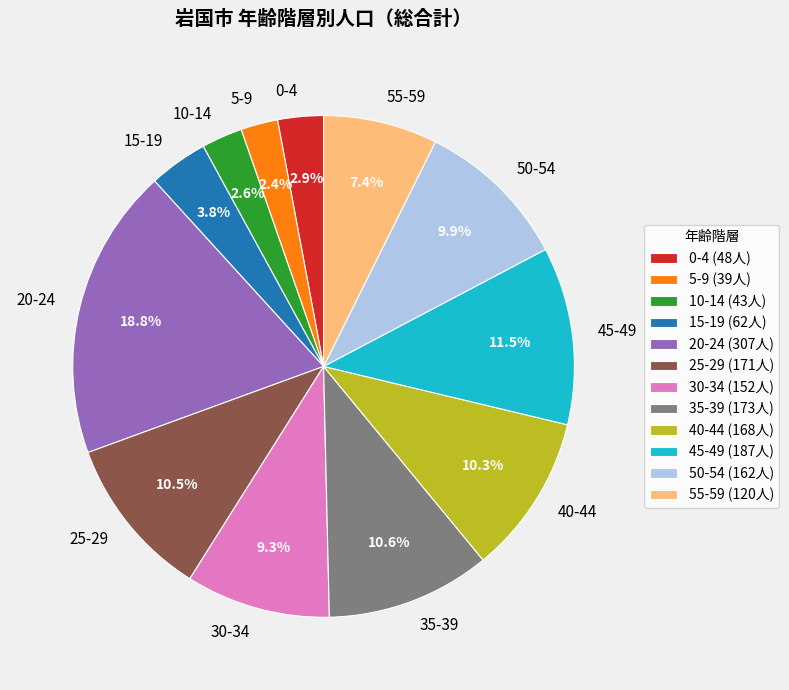

Is 35-39 the majority of the pie?

No